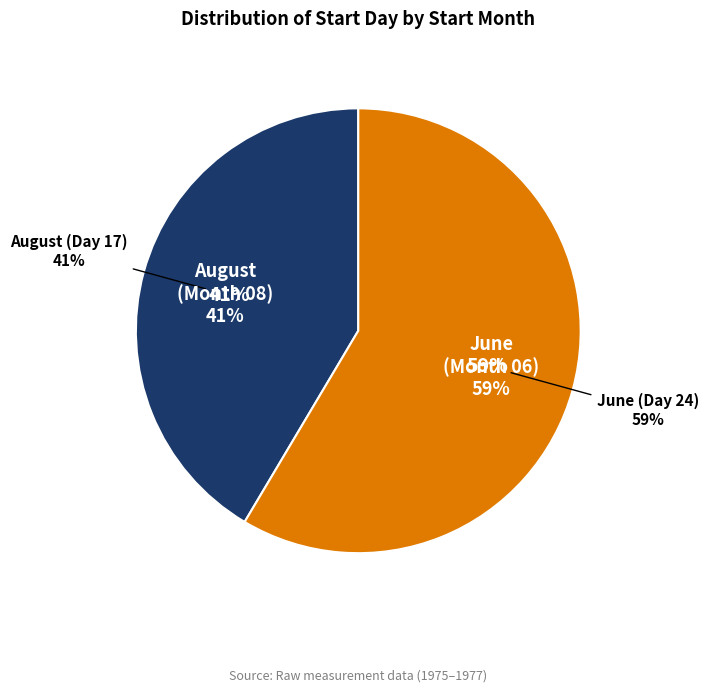

Approximately how many times larger is the value at 08 compared to 06?

0.7